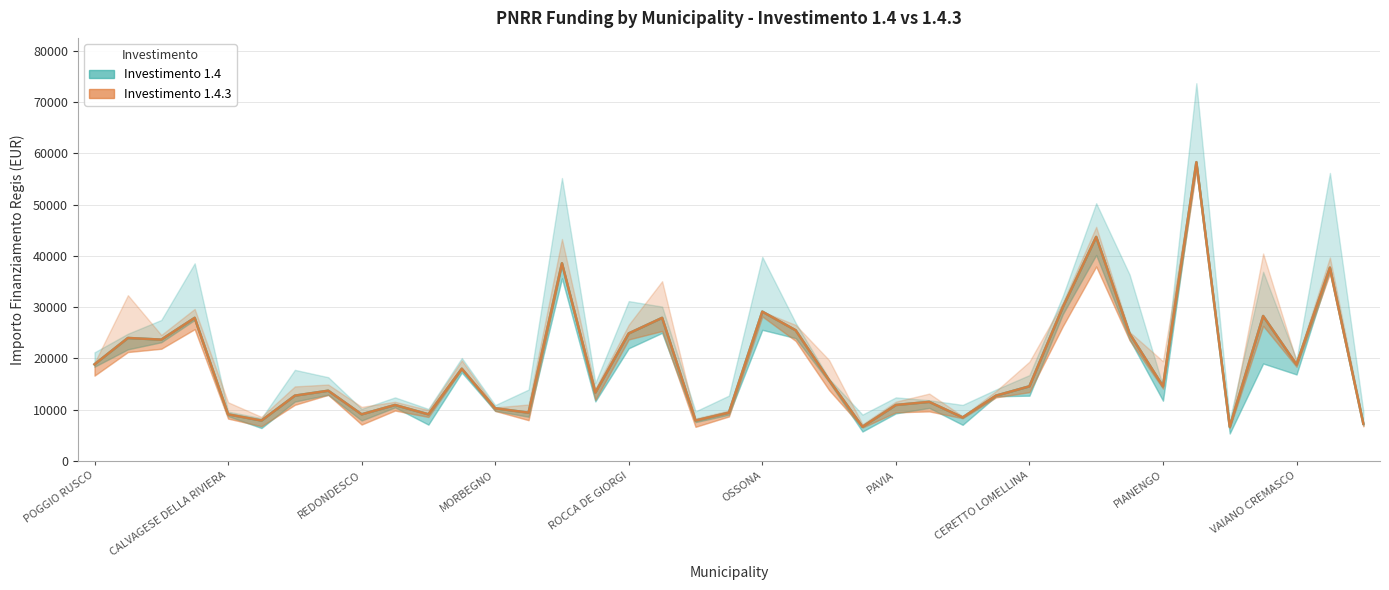

Is it true that Investimento 1.4.3 equals 14967 at 14?

False